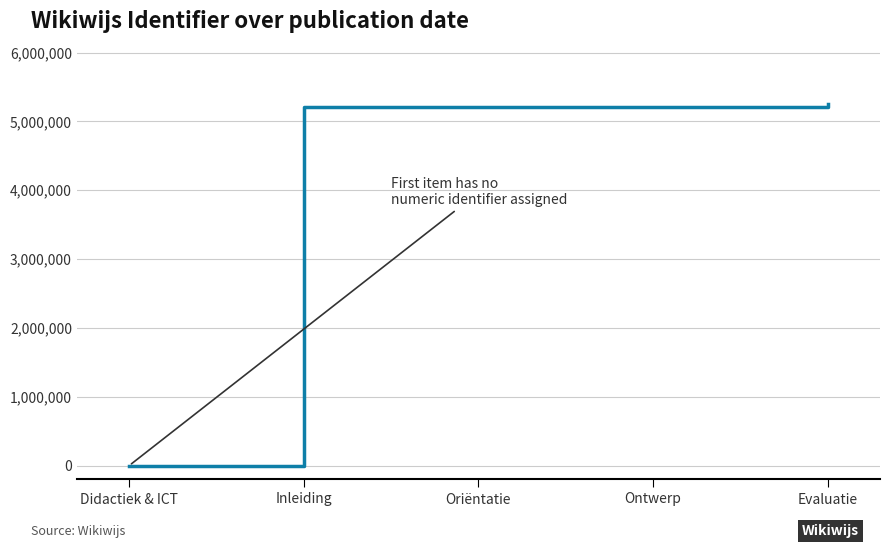

What is the sum of all values?

20893156